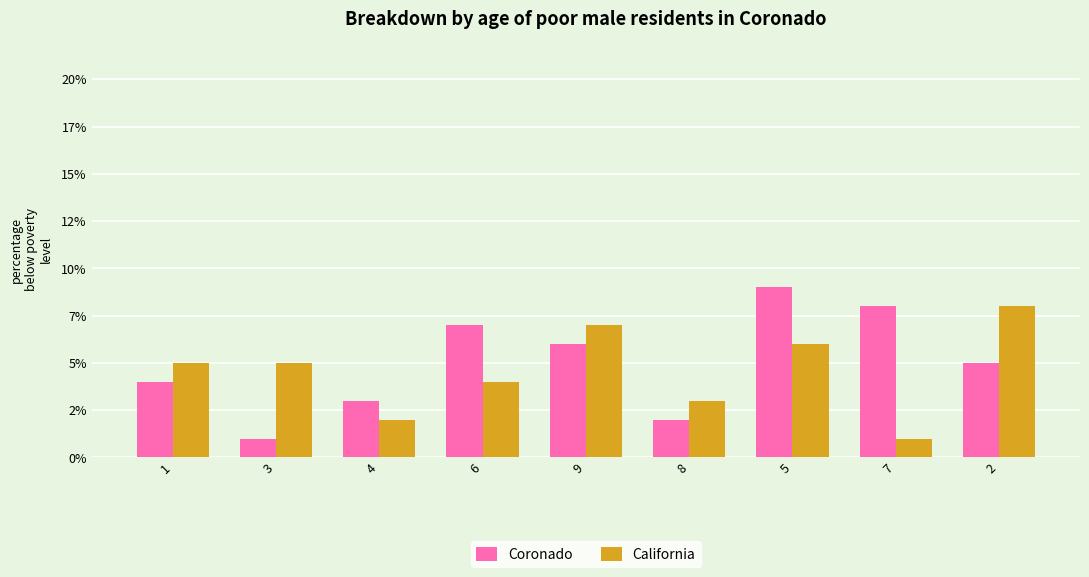

What is the sum of all California values?

41